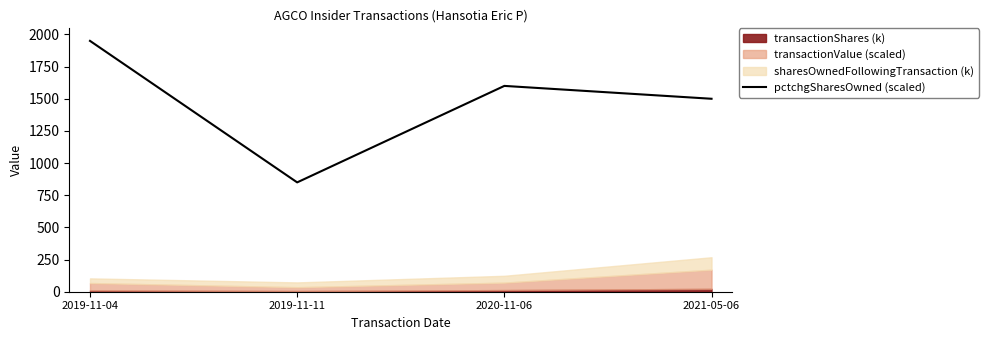

What is the value of the 2nd point from the left?

850